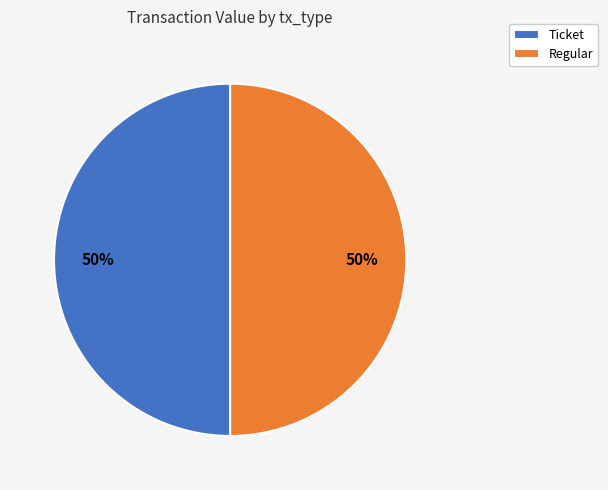

Is the sum of Regular and Ticket greater than half?

Yes